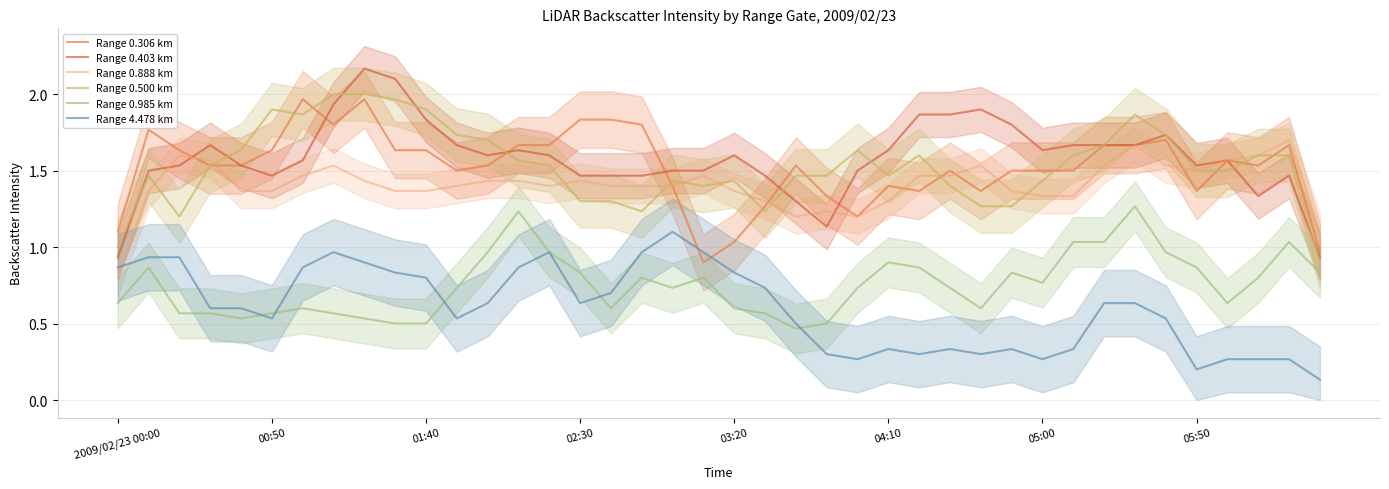

The Range 0.985 km series shows 0.1 at 03:20. True or false?

False